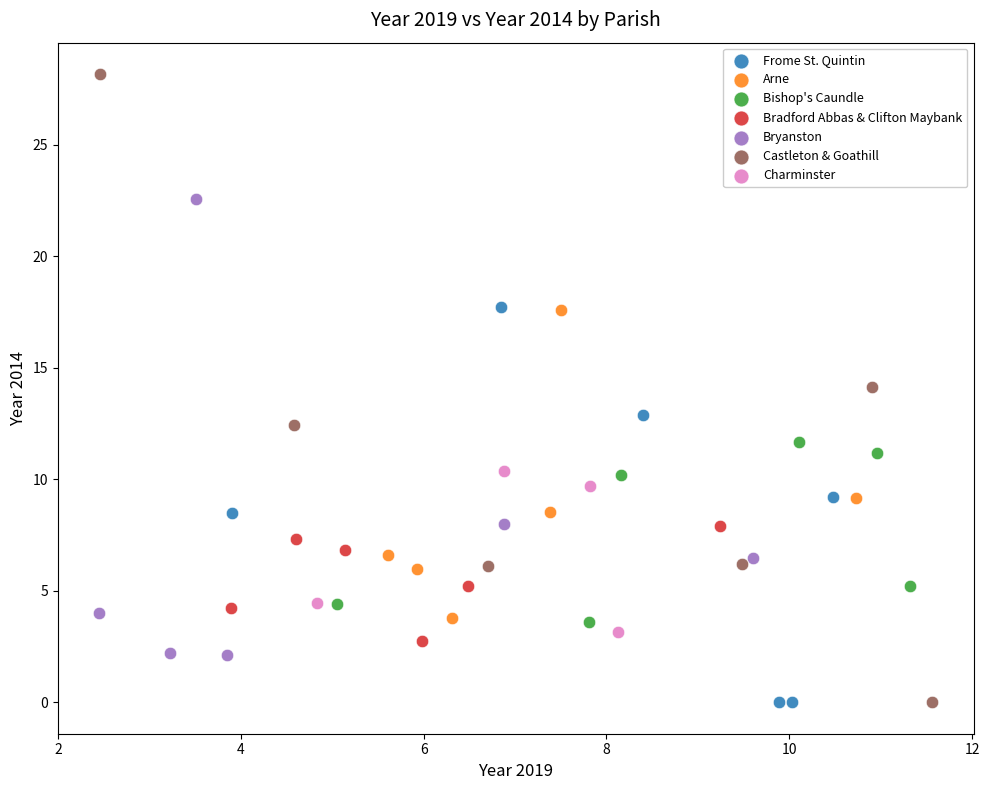

Which series has the widest spread of Y values?

Castleton & Goathill